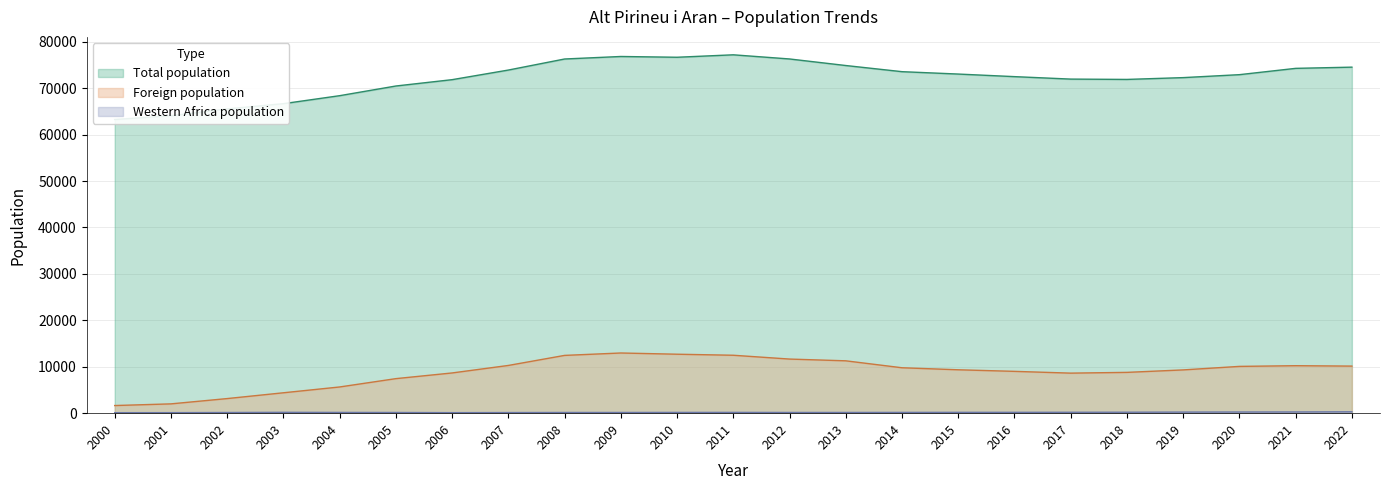

Which series has the largest total across all categories?

Total population